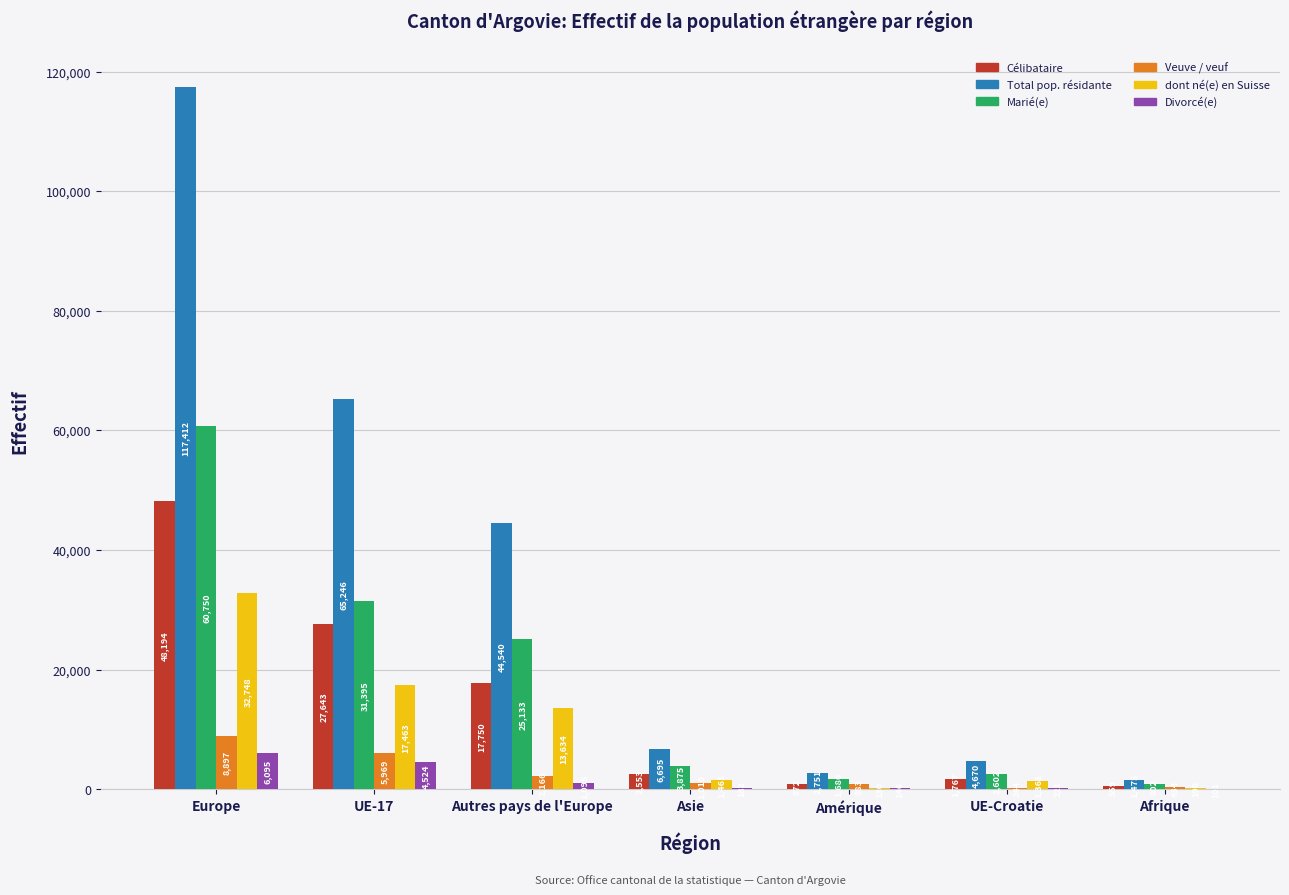

Which series changed the most between Autres pays de l'Europe and UE-Croatie?

Total pop. résidante